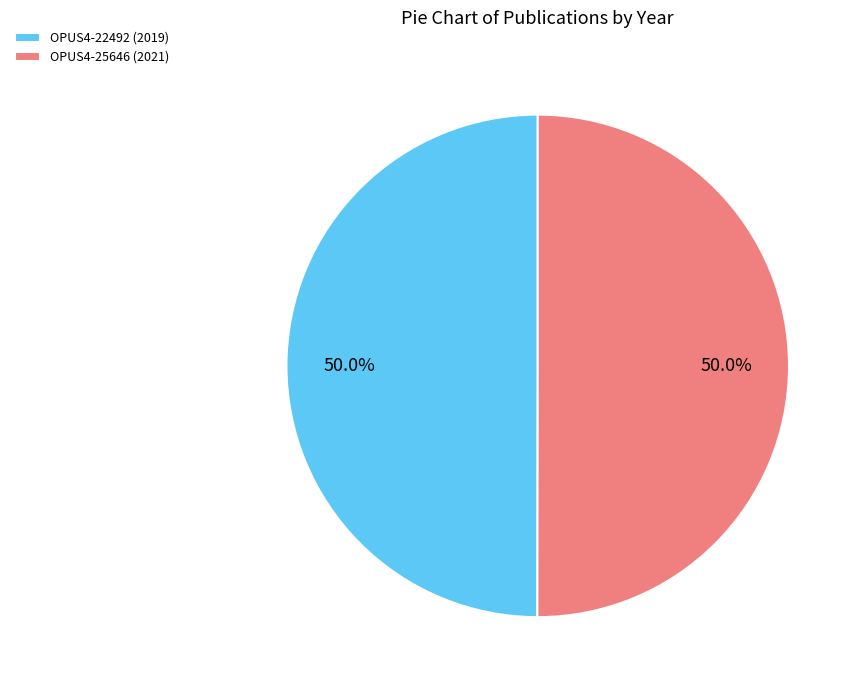

What is the ratio of the value at OPUS4-22492 (2019) to the value at OPUS4-25646 (2021)?

1.0